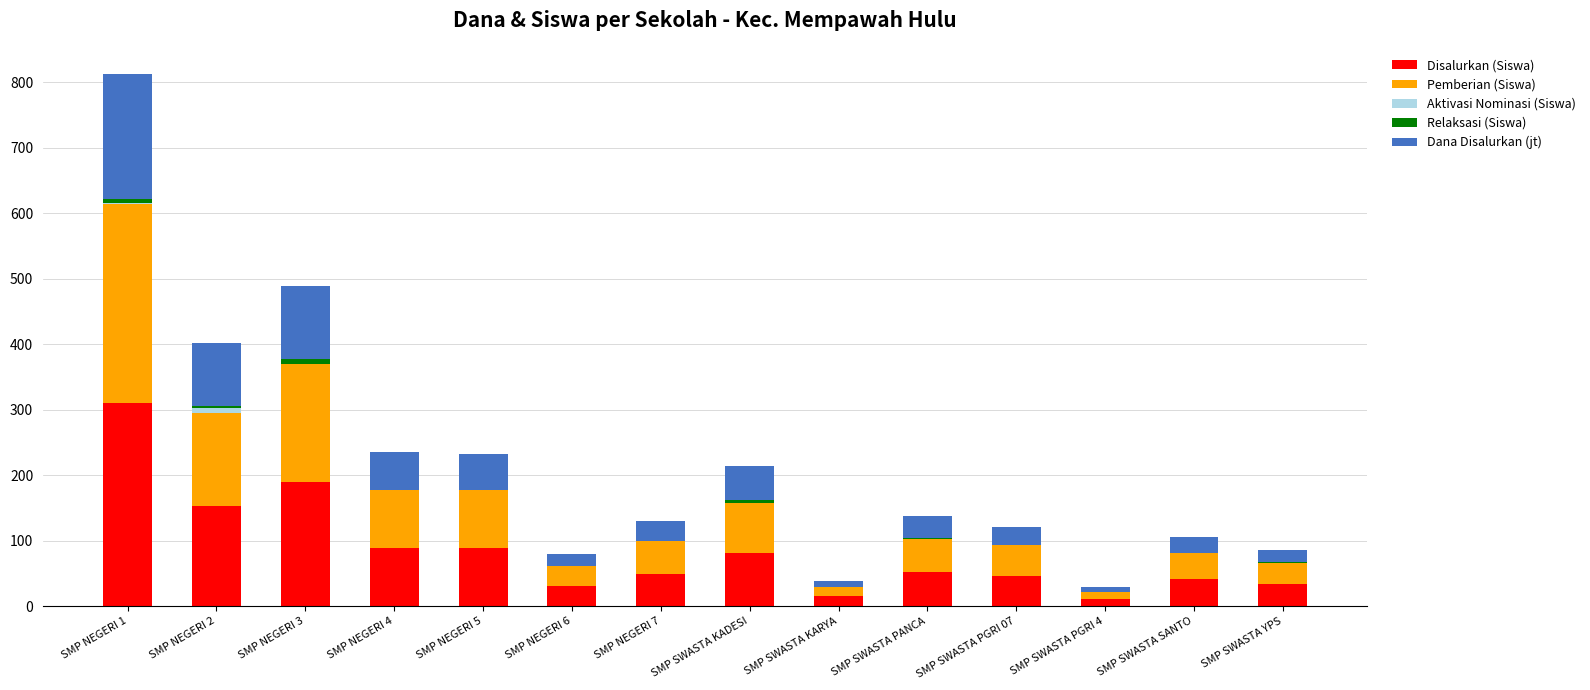

Which category has the highest value in the Disalurkan (Siswa) series?

SMP NEGERI 1